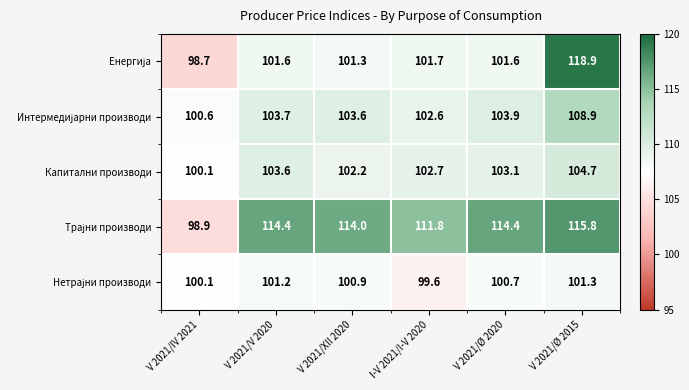

Is it true that Капитални производи equals 102.7 at I-V 2021/I-V 2020?

True